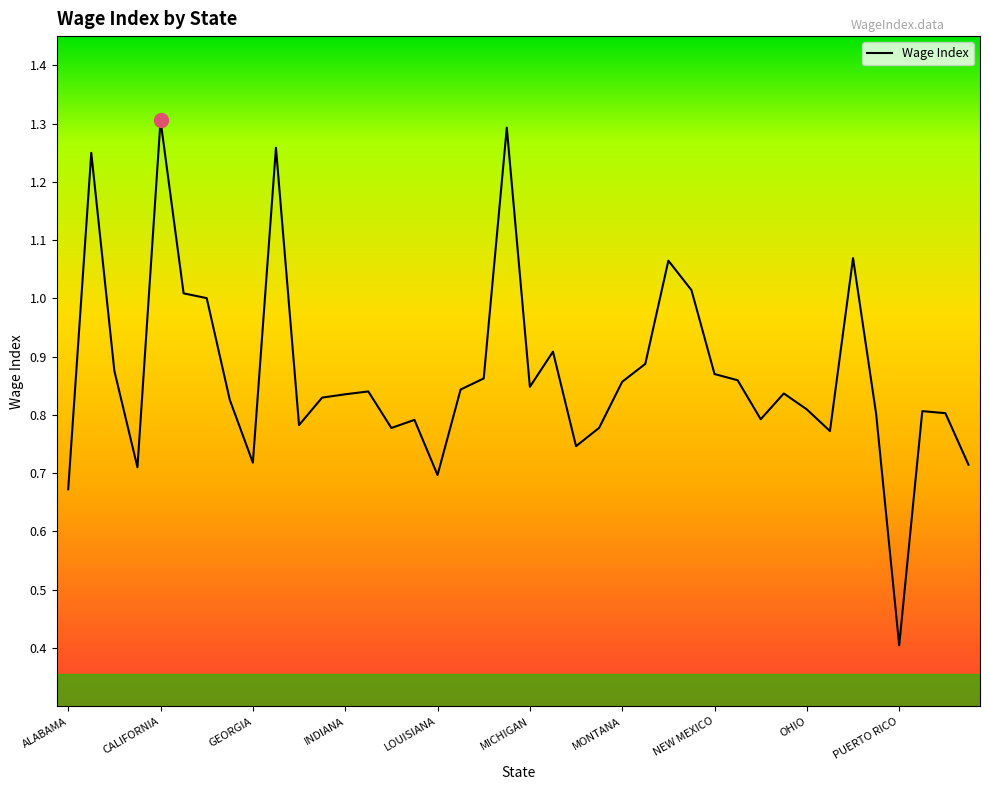

What is the smallest value displayed?

0.4